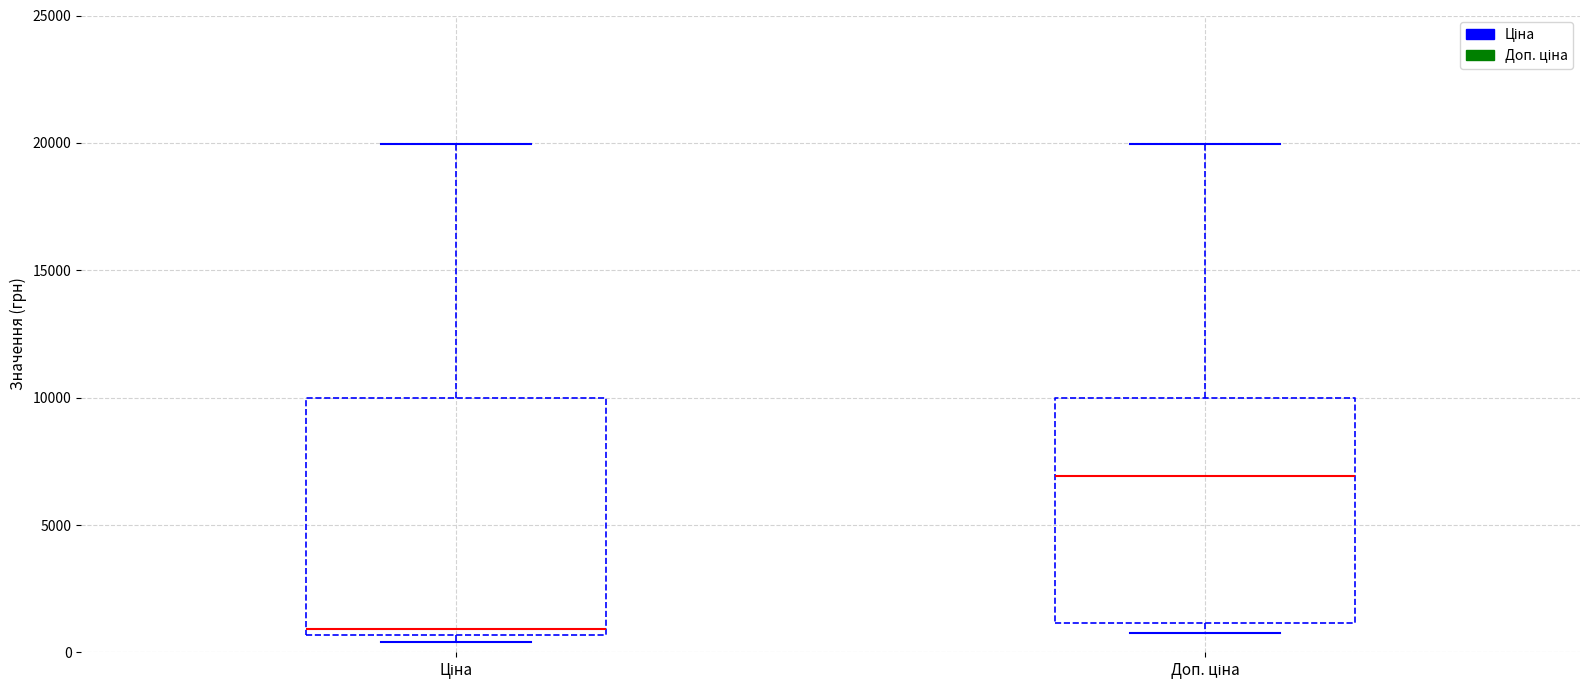

Reading left to right, transcribe this box plot: for each box, give where its median line is, the range the box spans, and where its two whiskers end, as read against the y-axis. The values are not printed on the chart, so give them approximately, as read against the axis.

Ціна: median 1000, box 500 to 10000, whiskers 500 (just below the box's lower edge) to 20000
Доп. ціна: median 7000, box 1000 to 10000, whiskers 500 to 20000